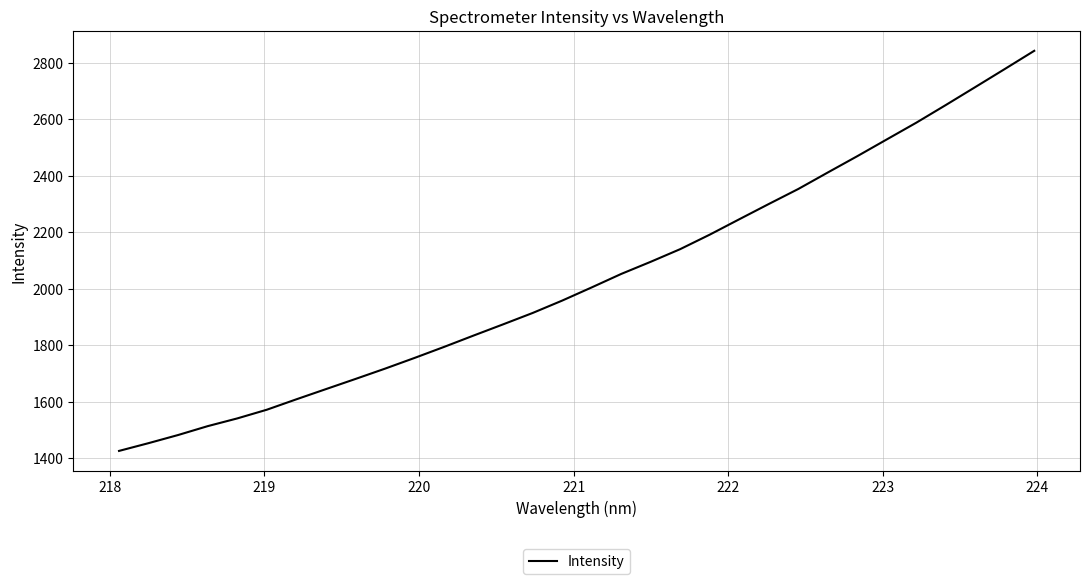

What is the greatest value displayed?

2842.3